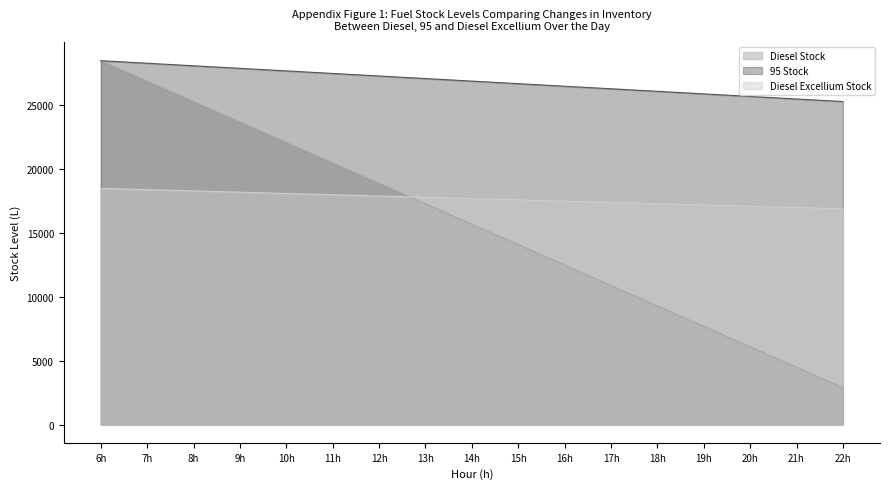

True or false: 95 Stock and Diesel Stock intersect in this chart.

False